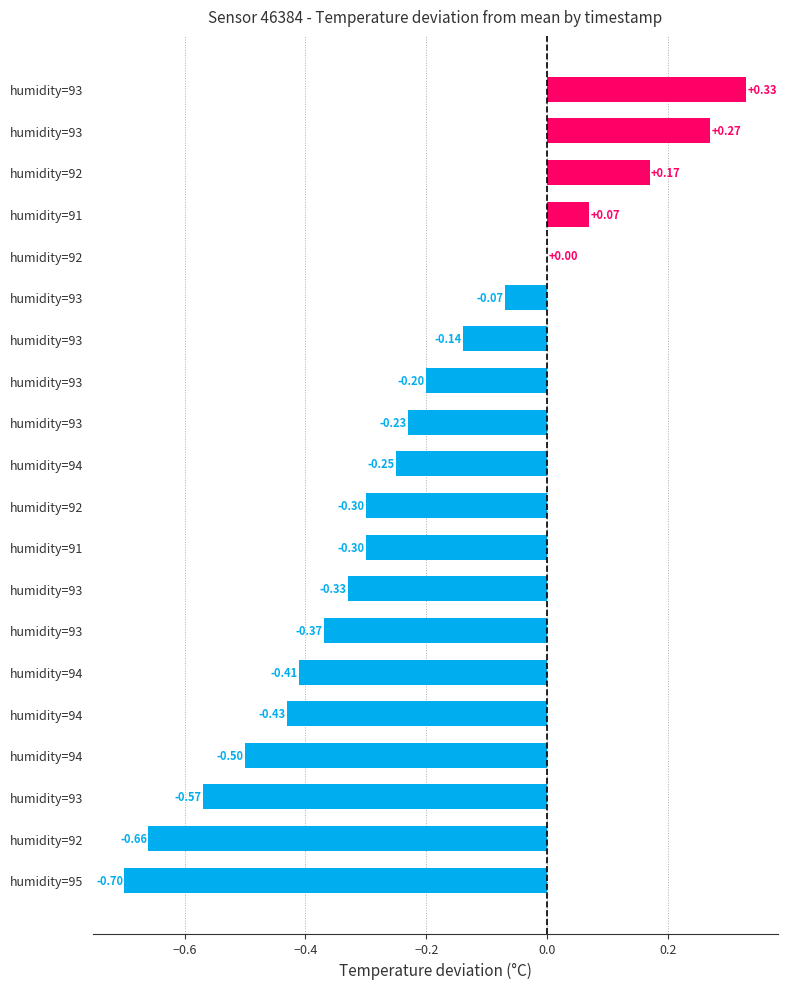

How many series are shown in this chart?

1